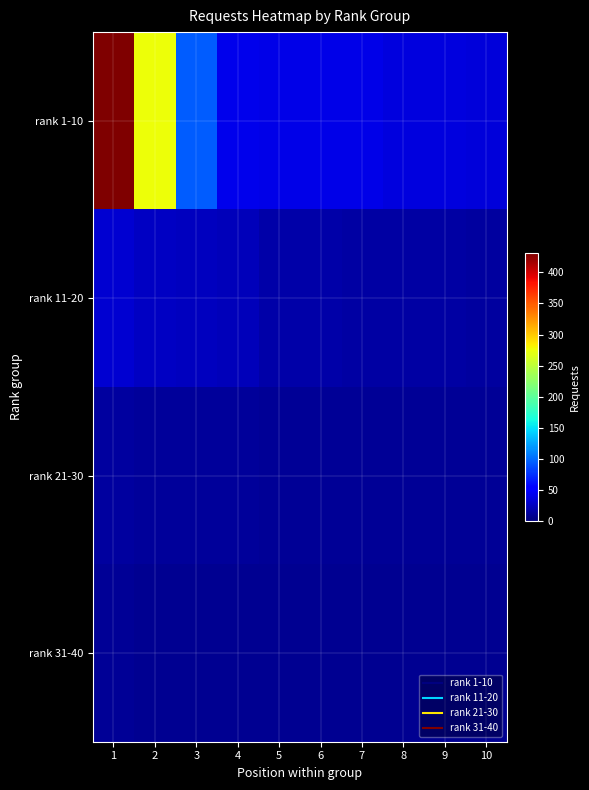

At 9, list the series in order from largest to smallest.

rank 1-10, rank 11-20, rank 21-30, rank 31-40